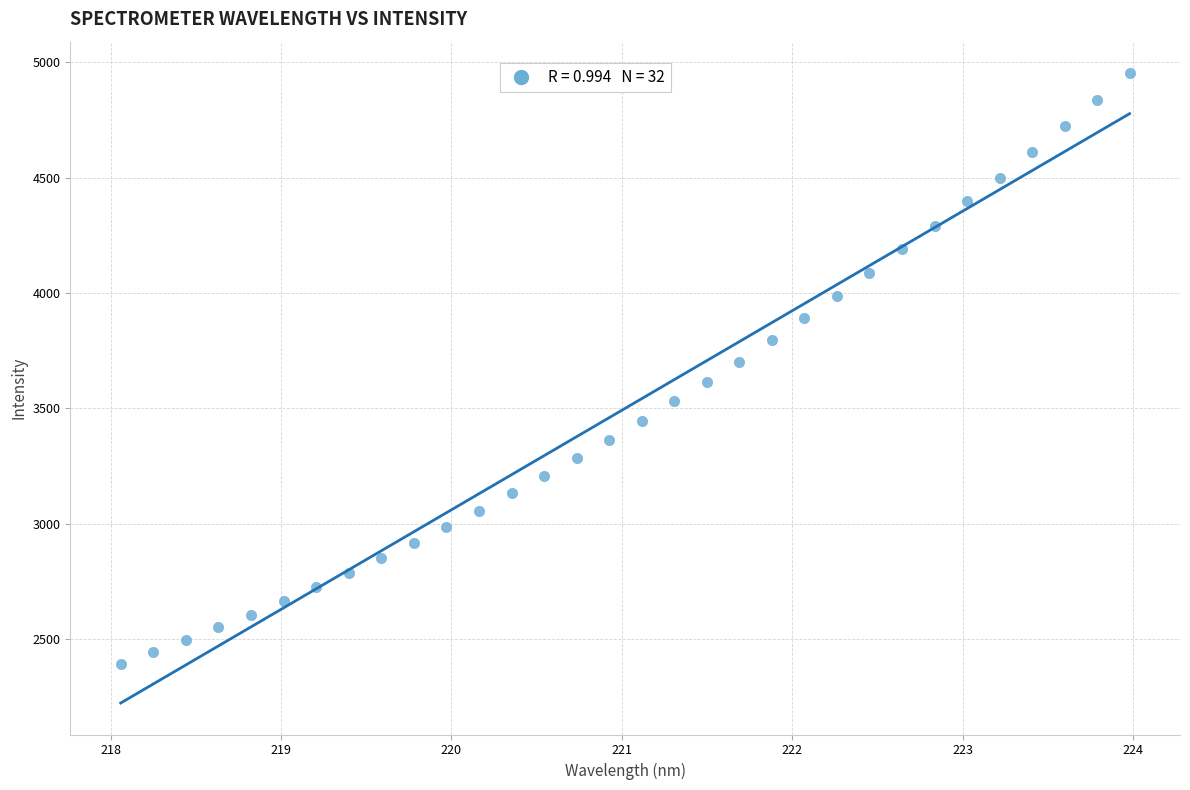

What is the range of Y values (max minus min)?

2557.1